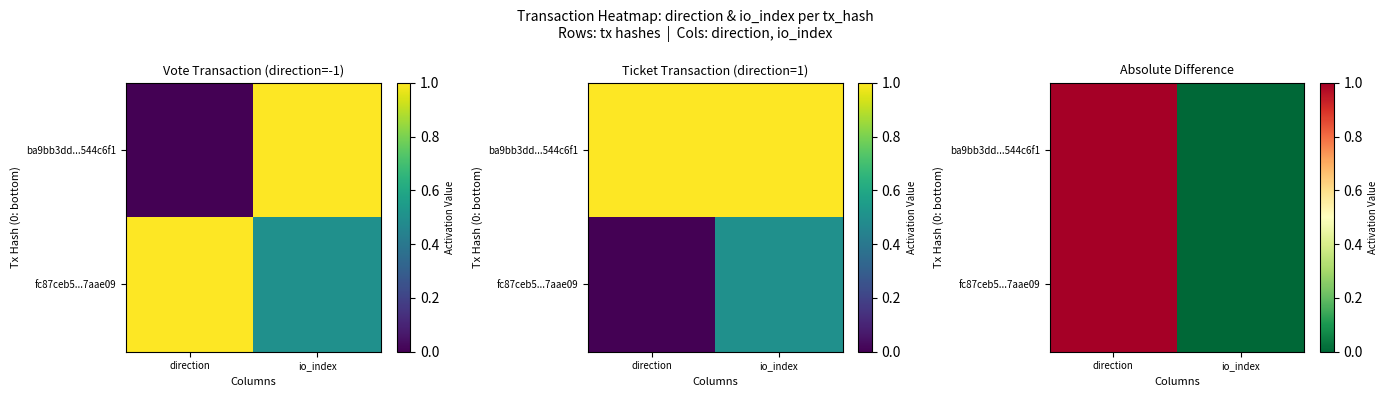

How many fc87ceb5...7aae09 values are between 0 and 1?

2